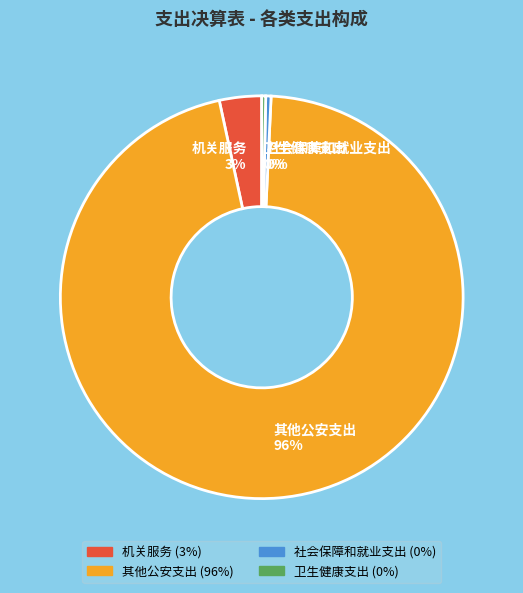

Combined, do 卫生健康支出 and 其他公安支出 account for over 50%?

Yes